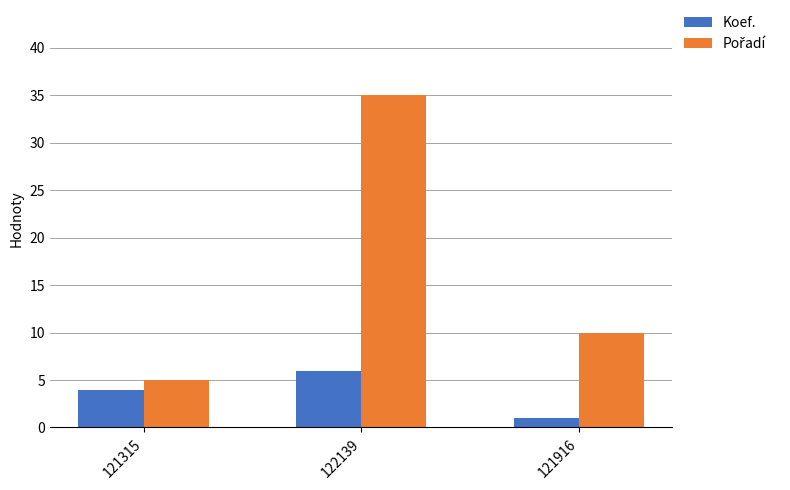

Count the Koef. values in the range 1 to 6.

3